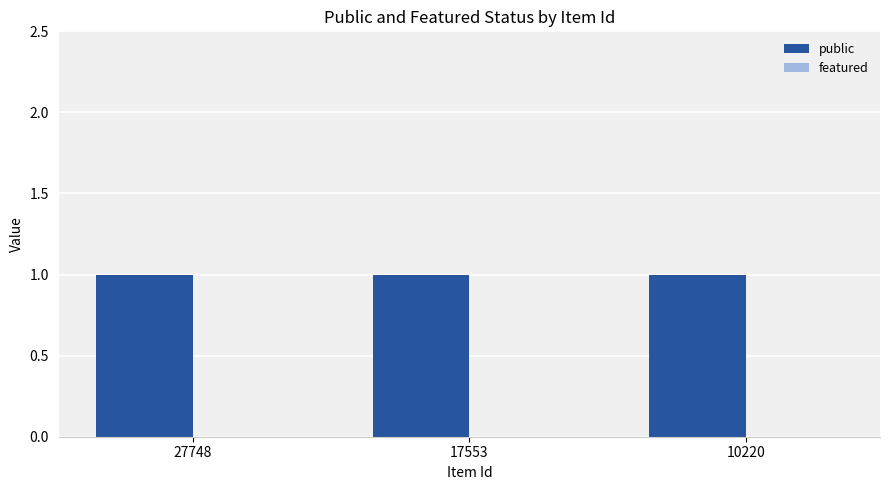

True or false: featured has a value of 0 at 17553.

True